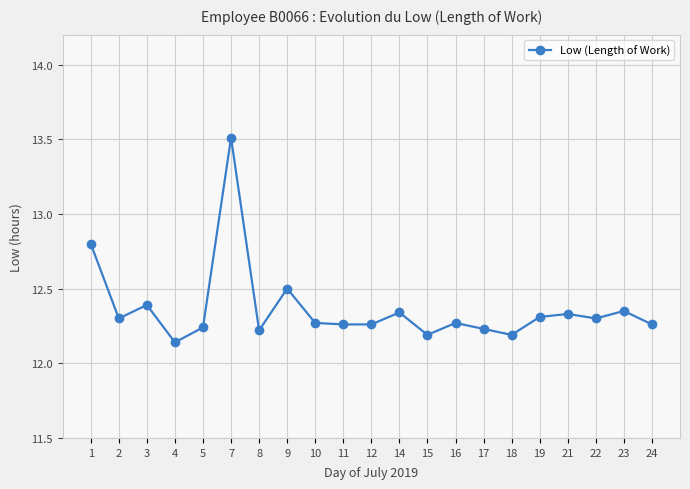

Where is the first local minimum?

2